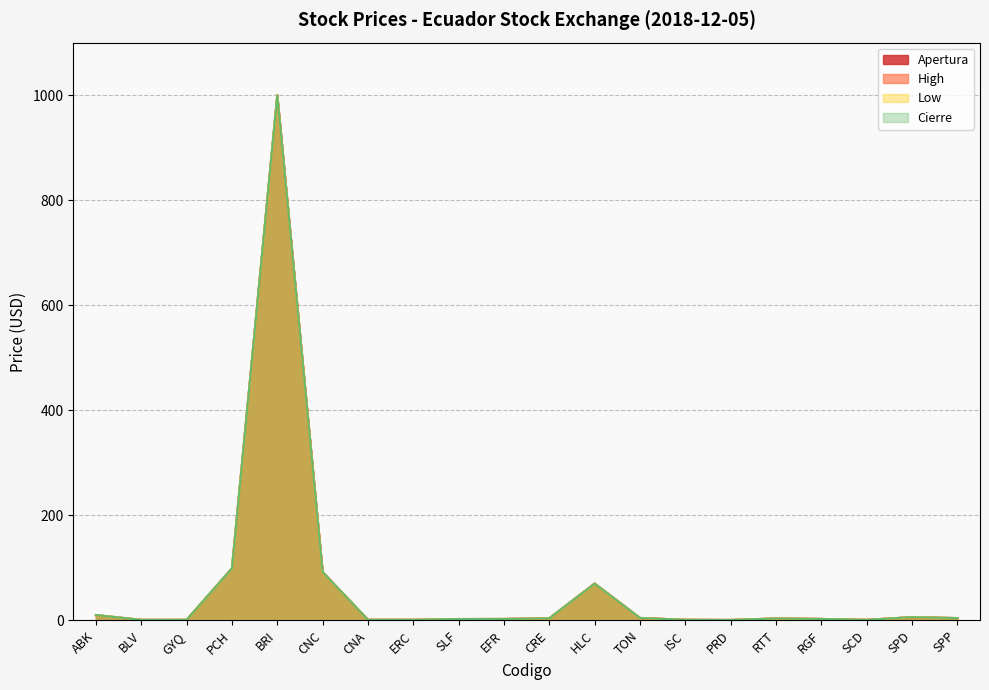

Read the High value at BLV.

0.9